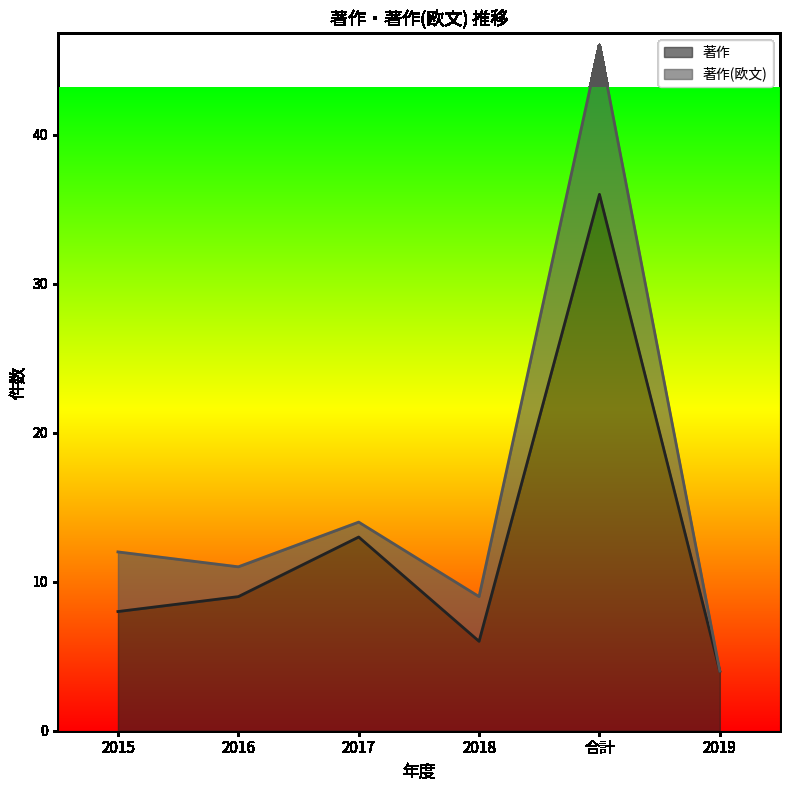

Reading left to right, transcribe all the data shown in this chart.

2015=8	2016=9	2017=13	2018=6	合計=36	2019=4